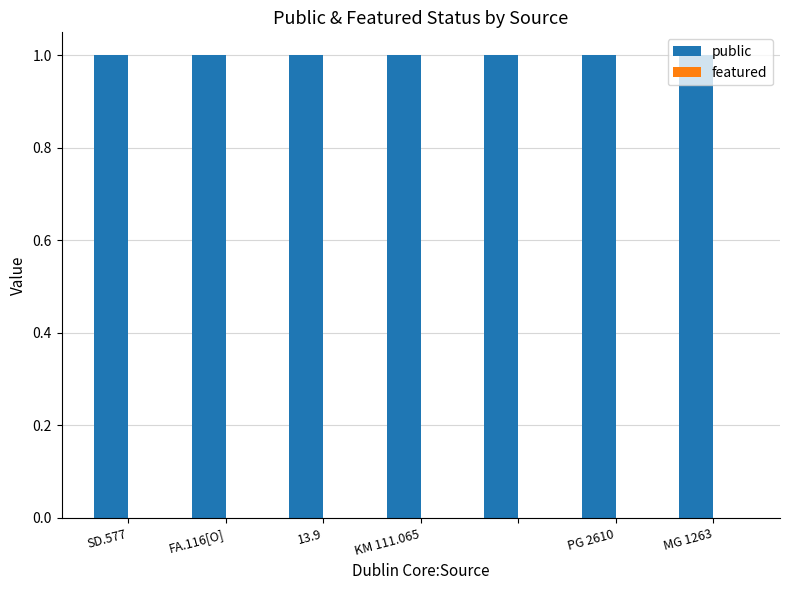

Is it true that featured equals 0 at PG 2610?

True